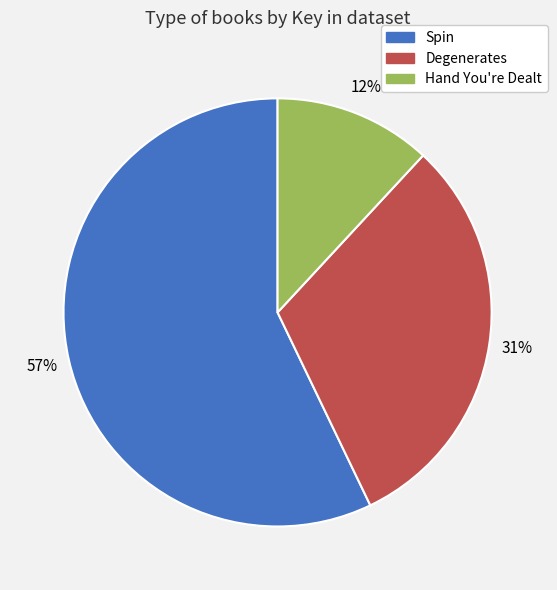

Do Degenerates and Spin together represent more than half of the pie?

Yes